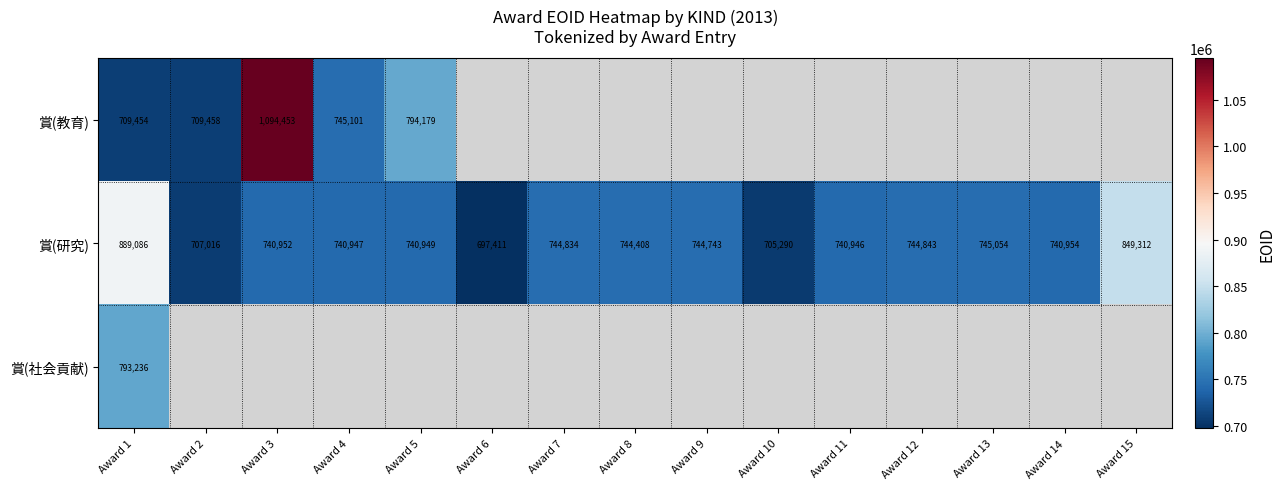

Where does the 賞(研究) series first go above 740954?

Award 1